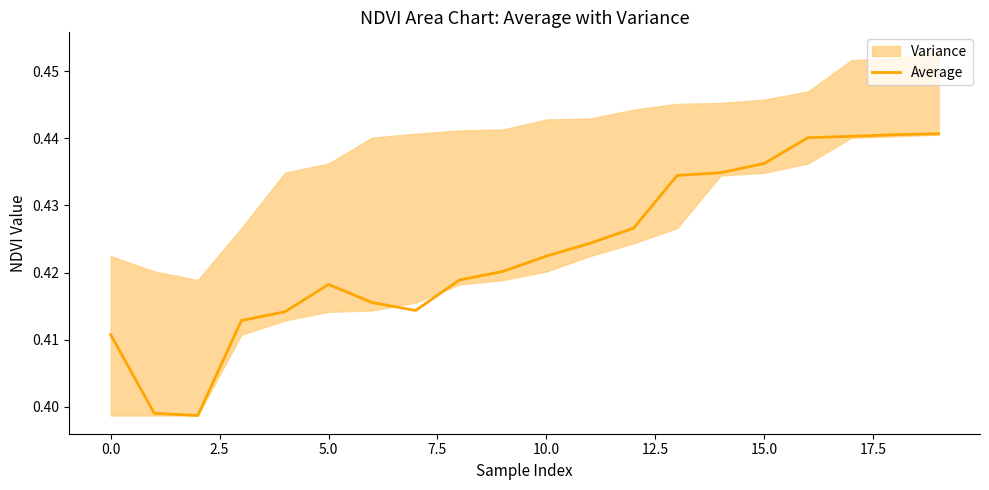

Reading right to left, list all the values displayed in this chart.

0.4	0.4	0.4	0.4	0.4	0.4	0.4	0.4	0.4	0.4	0.4	0.4	0.4	0.4	0.4	0.4	0.4	0.4	0.4	0.4